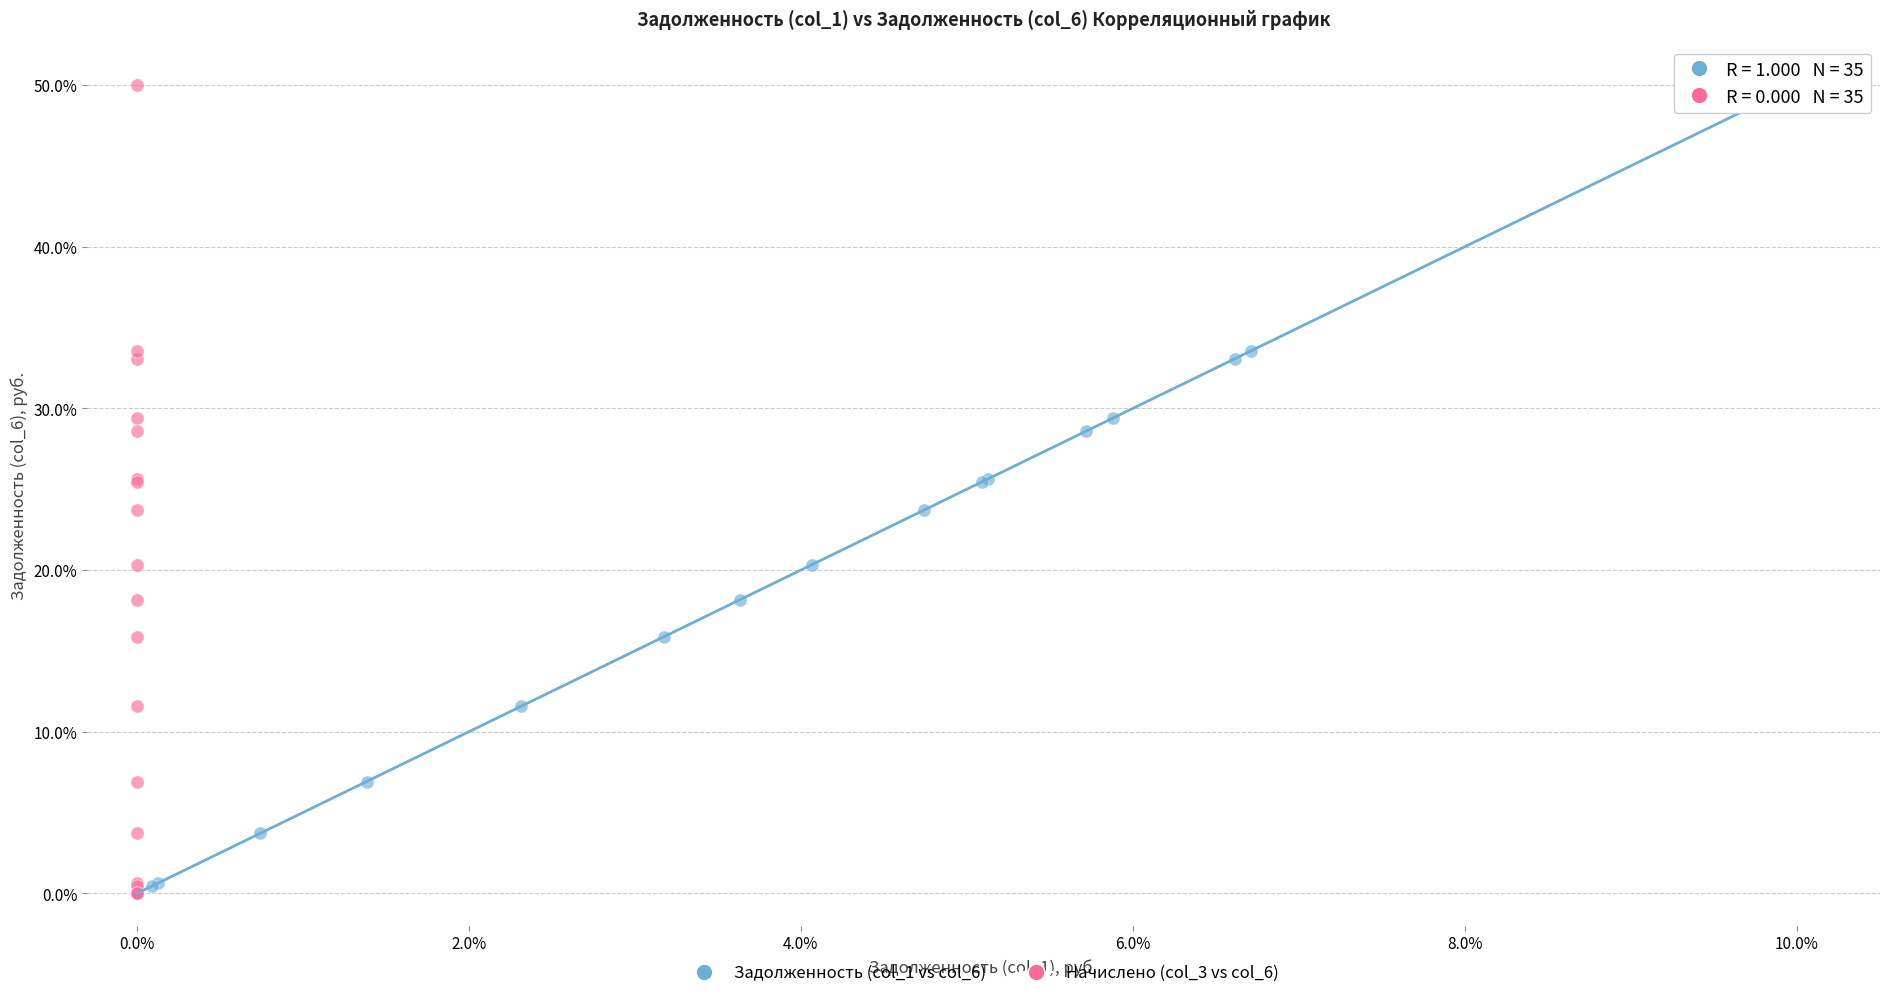

What are all the series names shown in the legend?

Задолженность (col_1 vs col_6), Начислено (col_3 vs col_6)